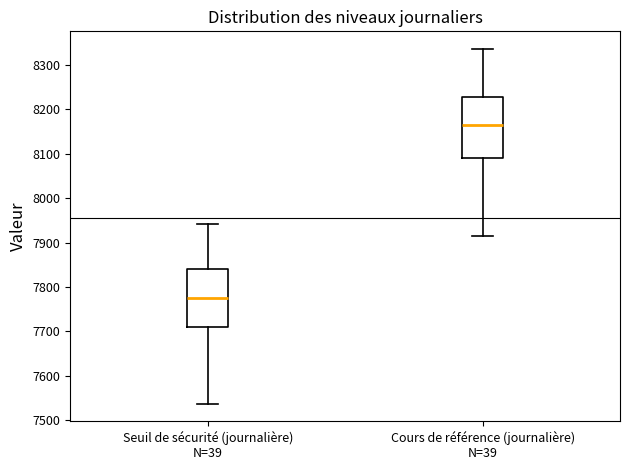

Reading left to right, transcribe this box plot: for each box, give where its median line is, the range the box spans, and where its two whiskers end, as read against the y-axis. The values are not printed on the chart, so give them approximately, as read against the axis.

Seuil de sécurité (journalière) N=39: median 7780, box 7710 to 7840, whiskers 7540 to 7940
Cours de référence (journalière) N=39: median 8160, box 8090 to 8230, whiskers 7910 to 8340